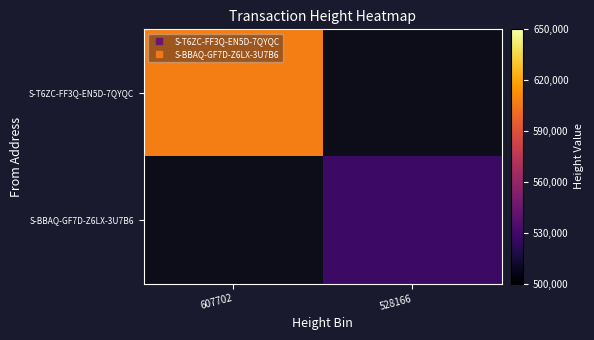

At how many categories does at least one series exceed 582470?

1